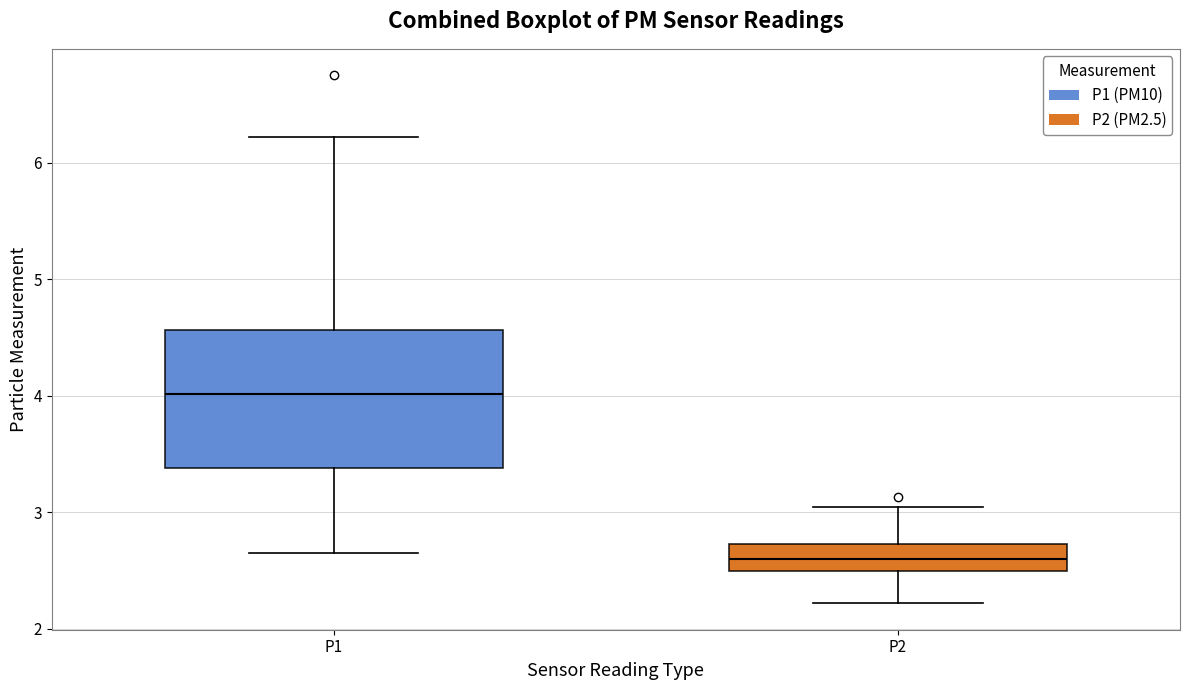

Which box is the tallest, from its lower edge to its upper edge?

P1